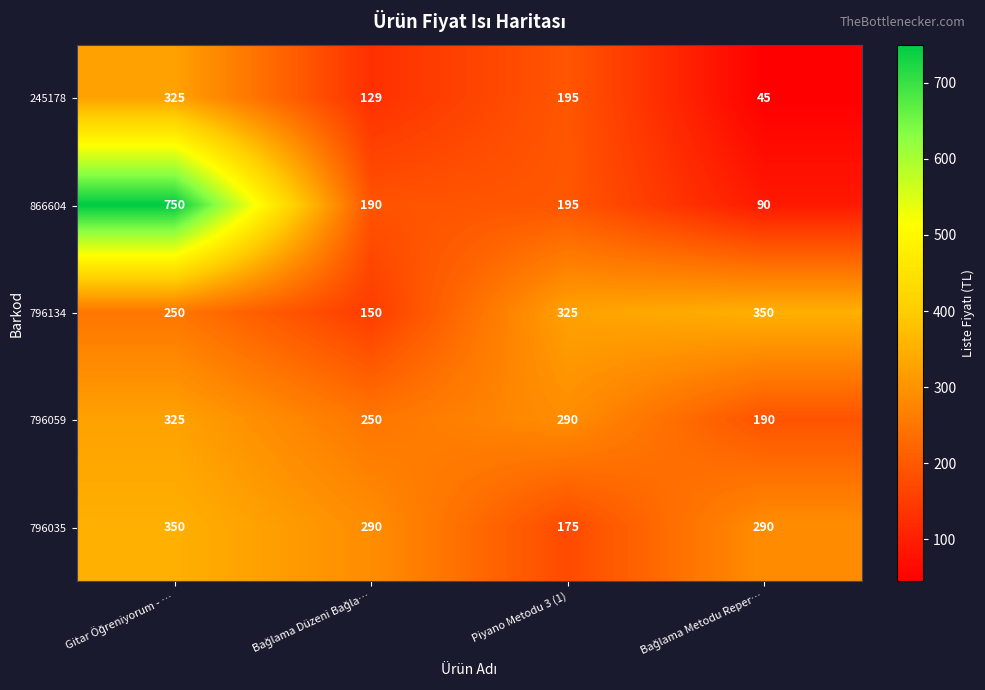

Reading left to right, list all the values displayed in this chart.

245178: 325	129	195	45
866604: 750	190	195	90
796134: 250	150	325	350
796059: 325	250	290	190
796035: 350	290	175	290